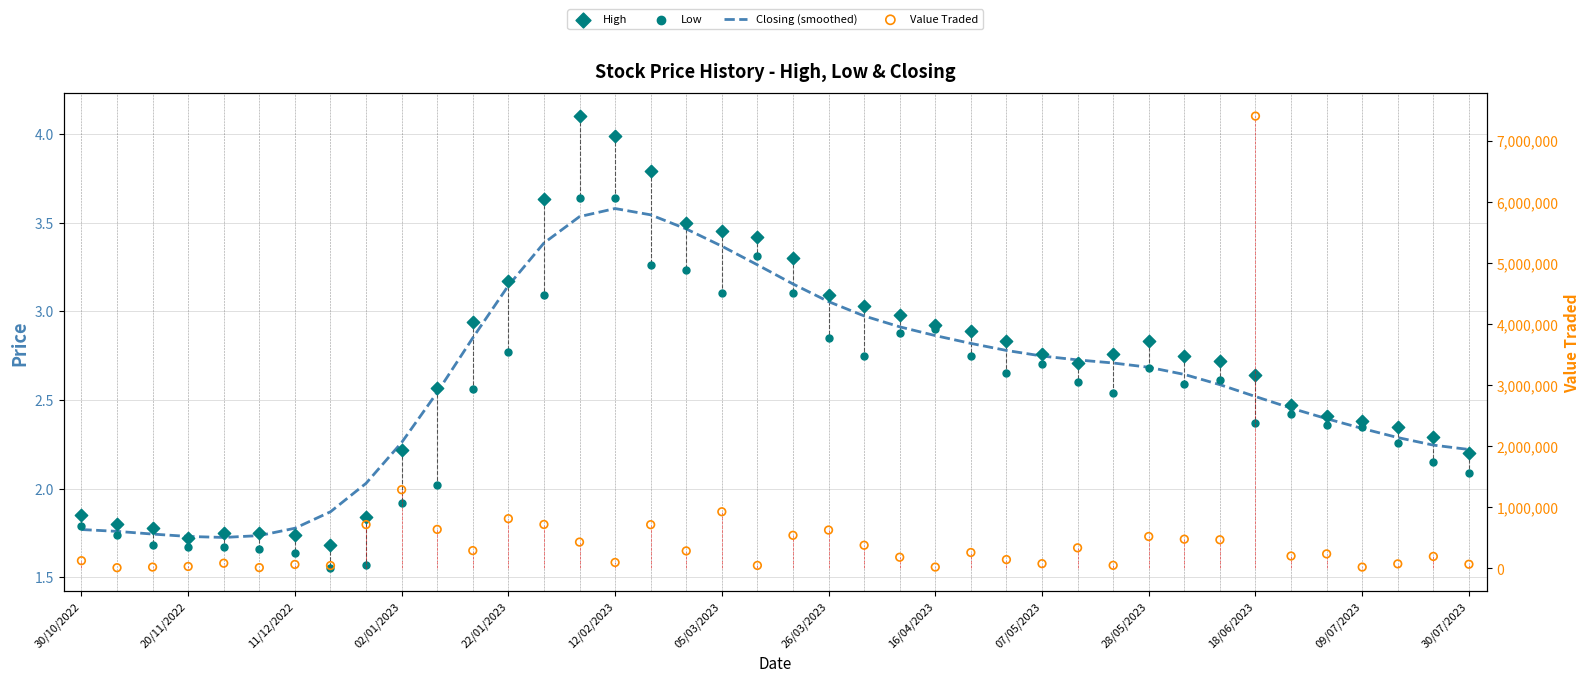

At how many categories does at least one series exceed 3838266?

1